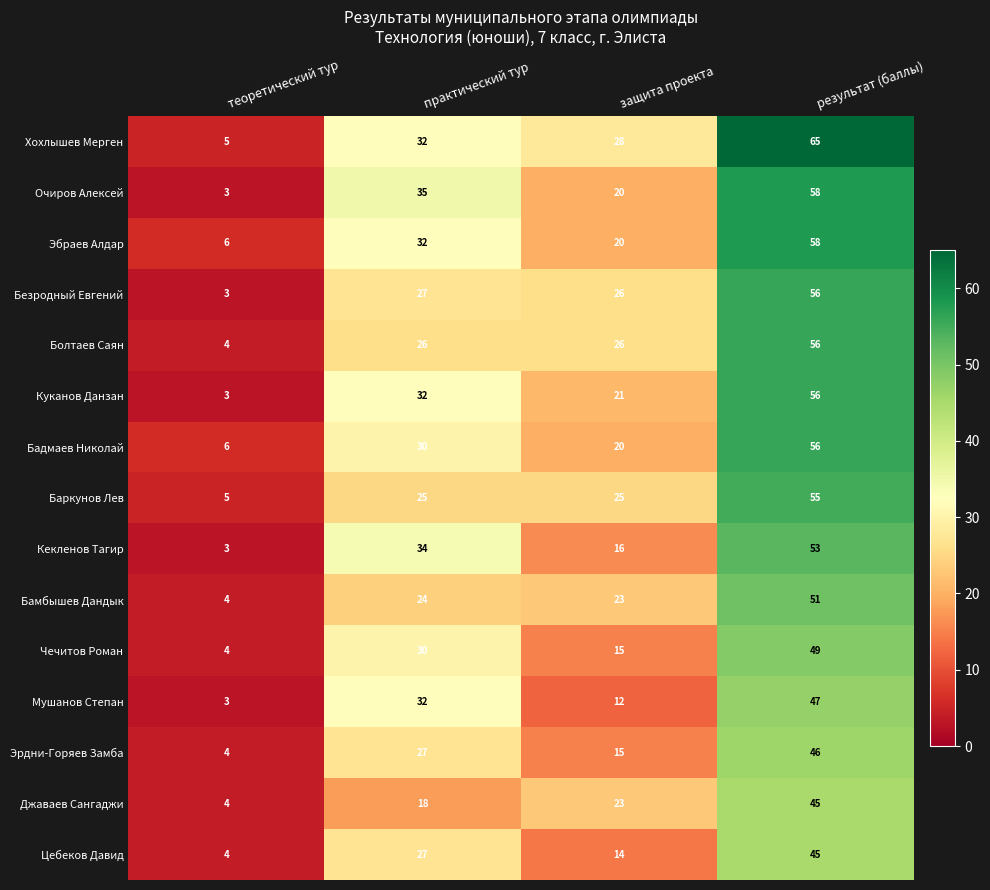

At which label is Чечитов Роман closest to 26?

практический тур